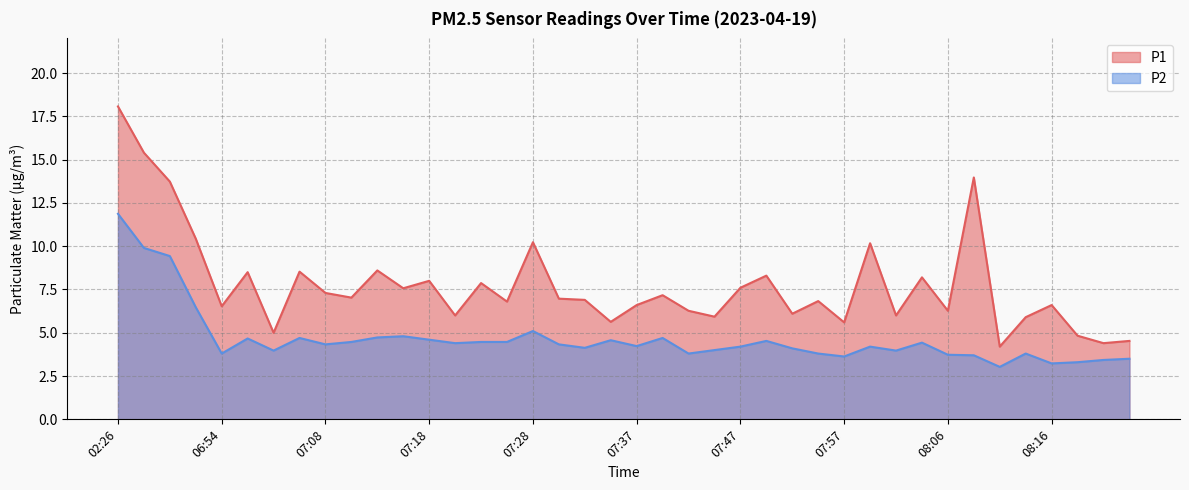

Is the value of P1 at 08:21 greater than the value of P2 at 07:35?

No